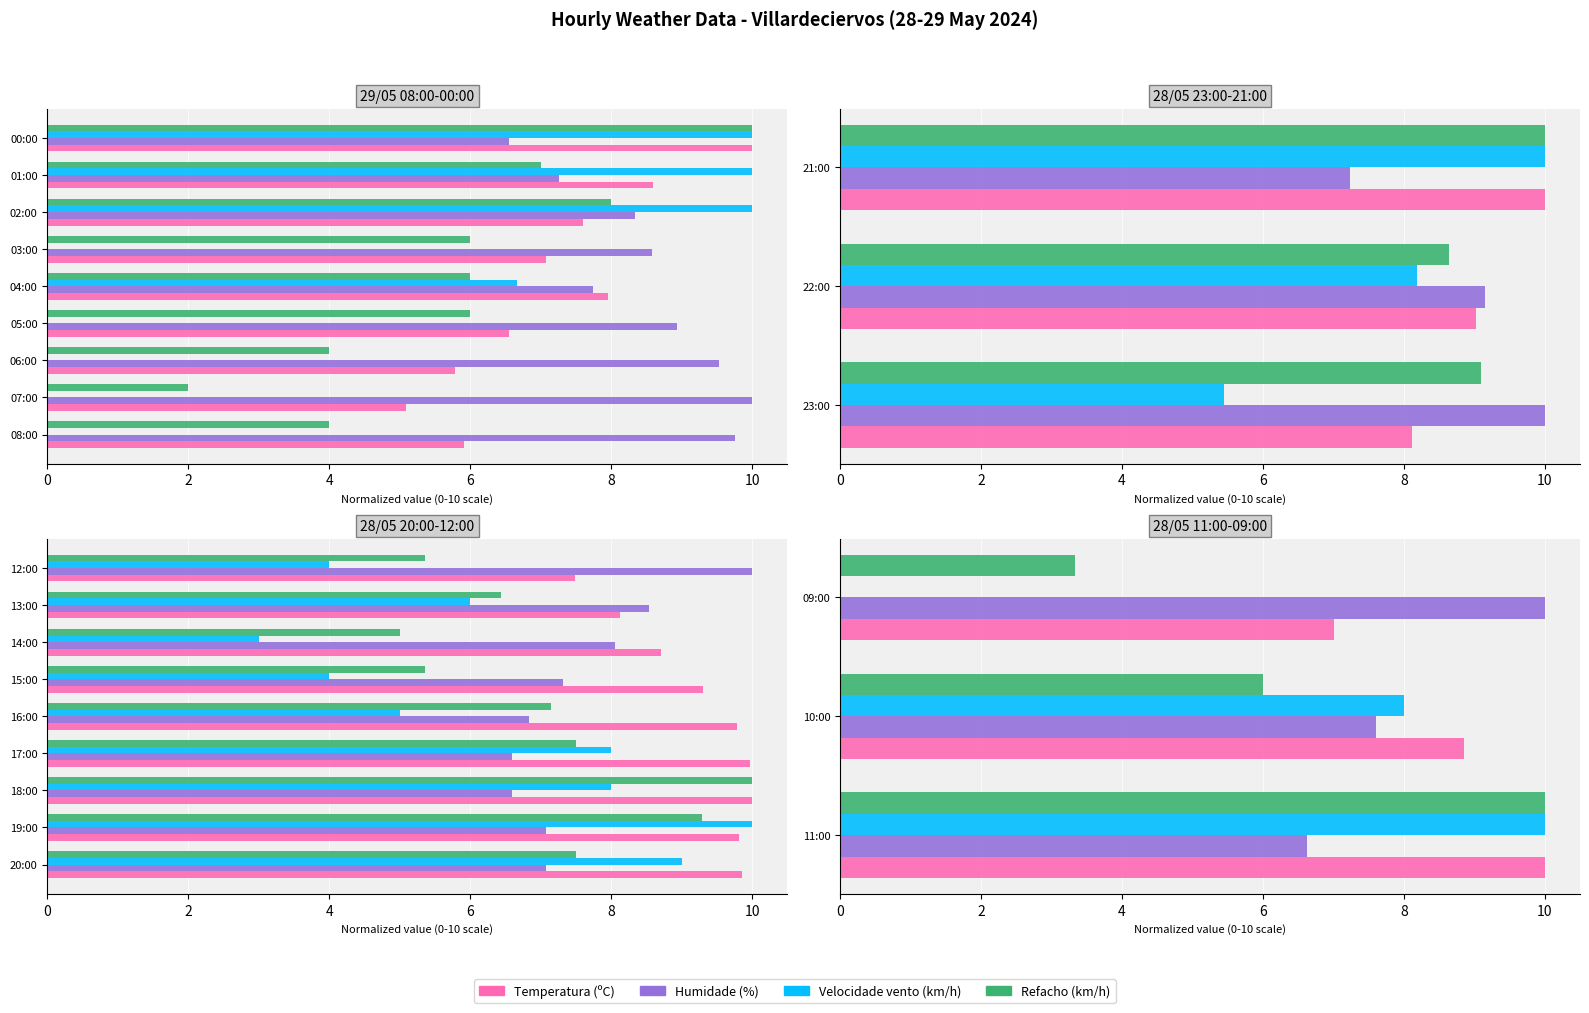

List the series in order of their peak value, lowest first.

Temperatura (ºC), Humidade (%), Velocidade vento (km/h), Refacho (km/h)